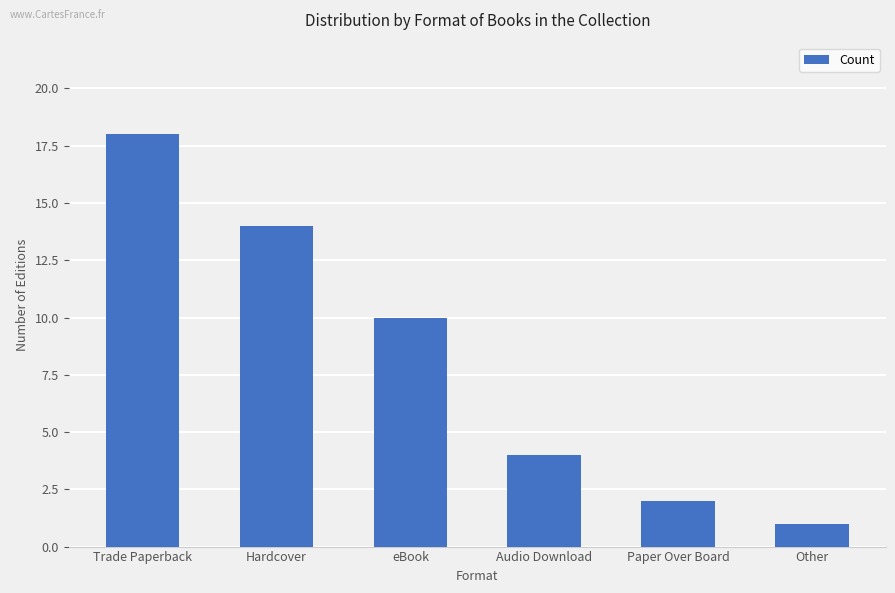

How many values are below 10?

3